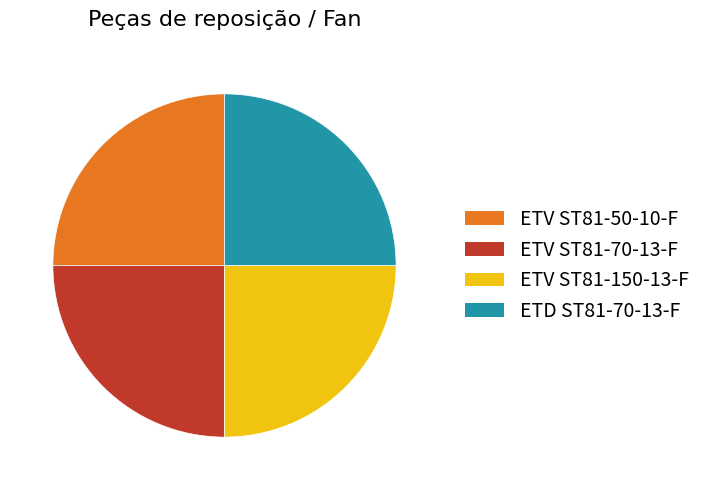

Does any single category account for the majority?

No